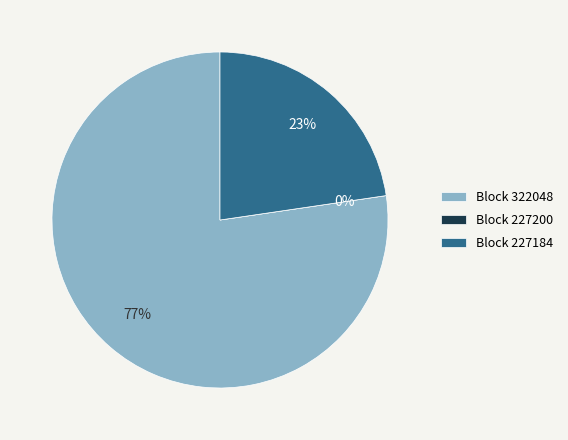

Does 227200 account for over 50% of the chart?

No